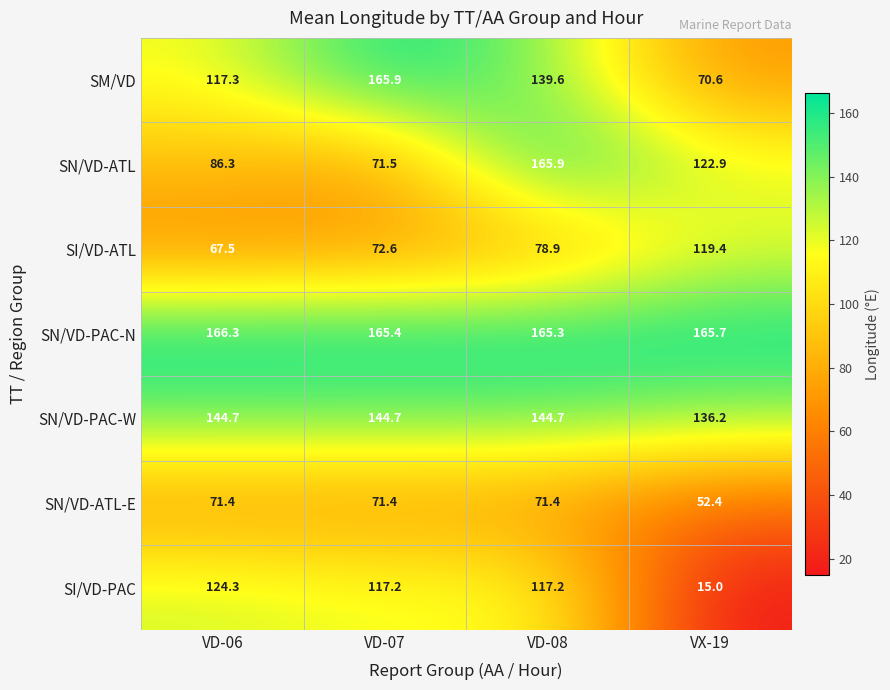

Which label corresponds to the largest value in the chart?

VD-06